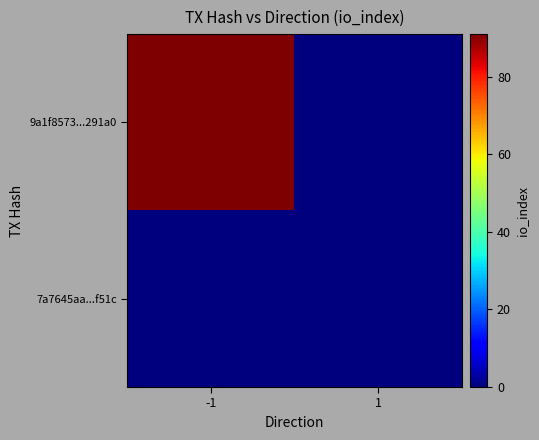

Which category has the lowest value across all series?

1